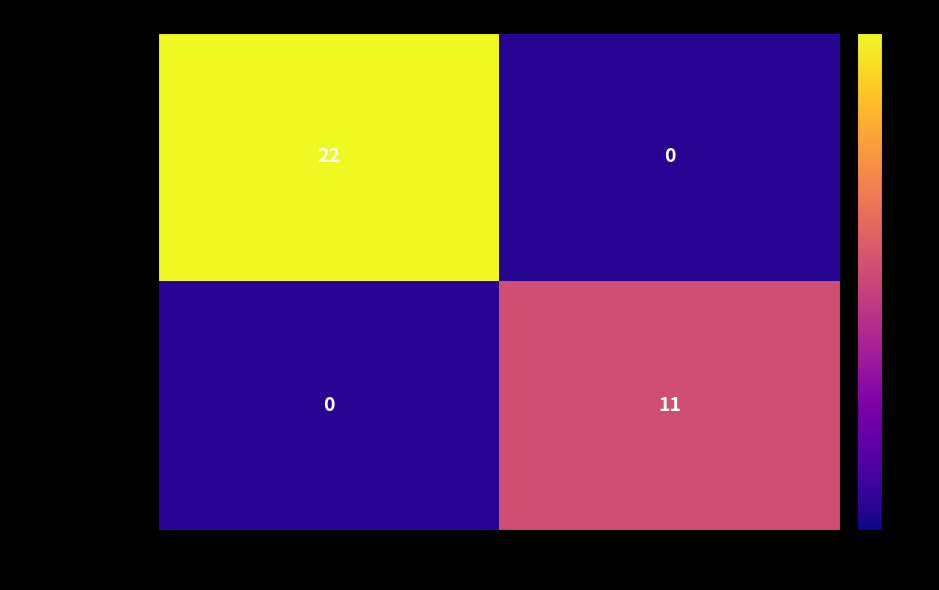

Rank the series by their maximum value, from lowest to highest.

60c41c4c...ee8007, a00c7c1b...d622652